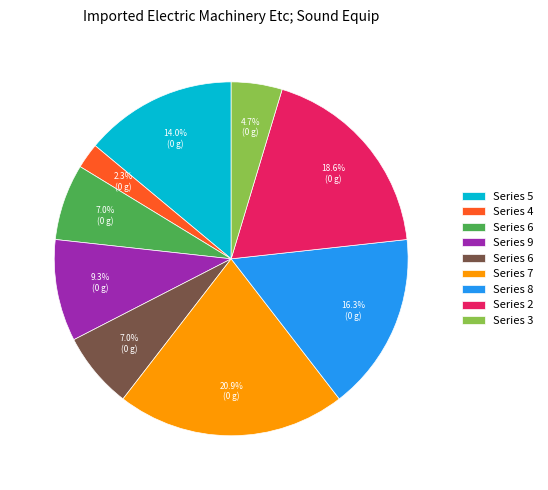

Does any single category account for the majority?

No